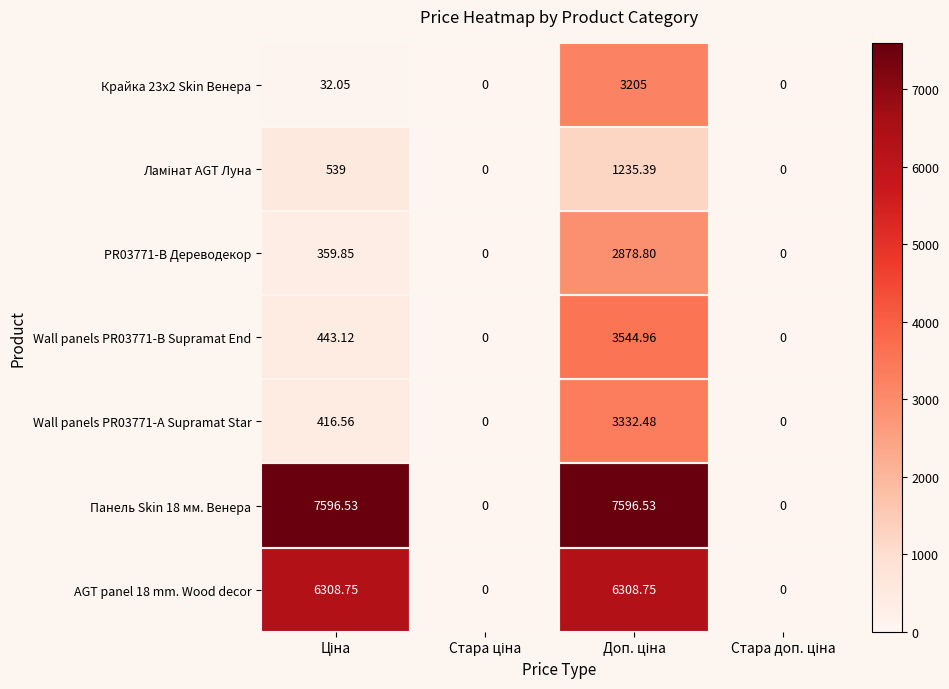

Which series has the largest range (max minus min)?

Панель Skin 18 мм. Венера